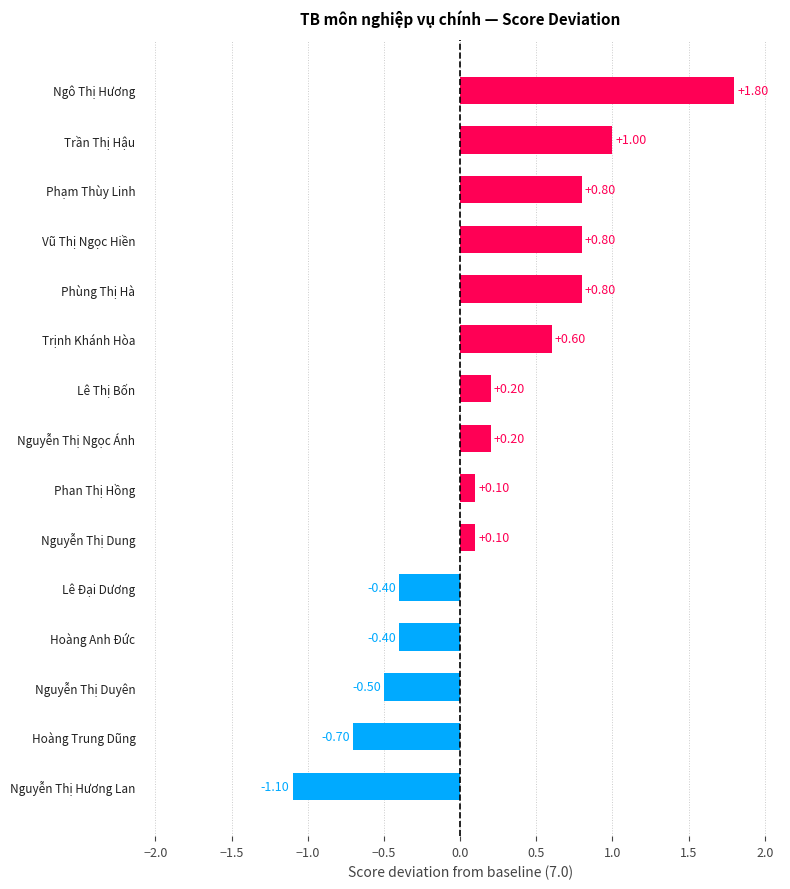

How many positive values are there?

10